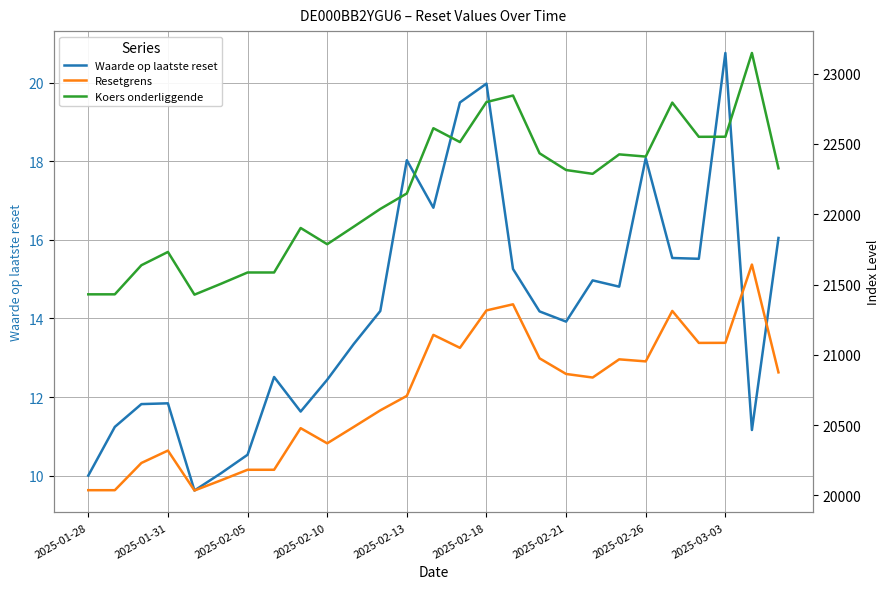

Rank the series at 26 from lowest to highest value.

Waarde op laatste reset, Resetgrens, Koers onderliggende